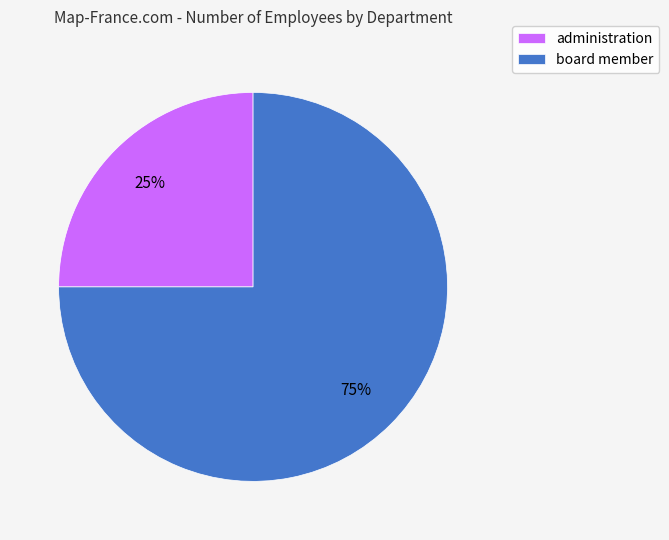

What is the smallest slice in the pie chart?

administration